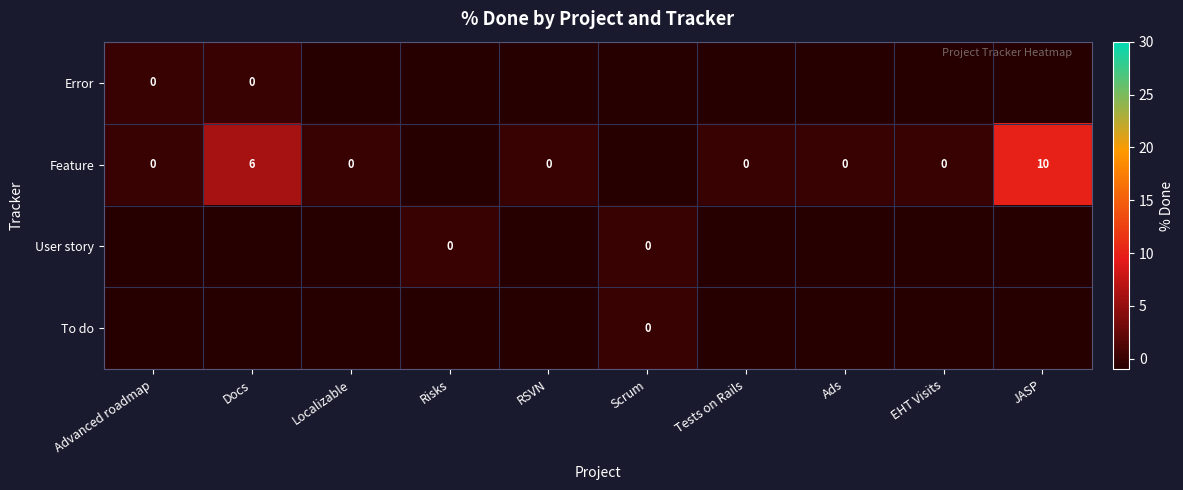

The User story series shows 1 at Risks. True or false?

False